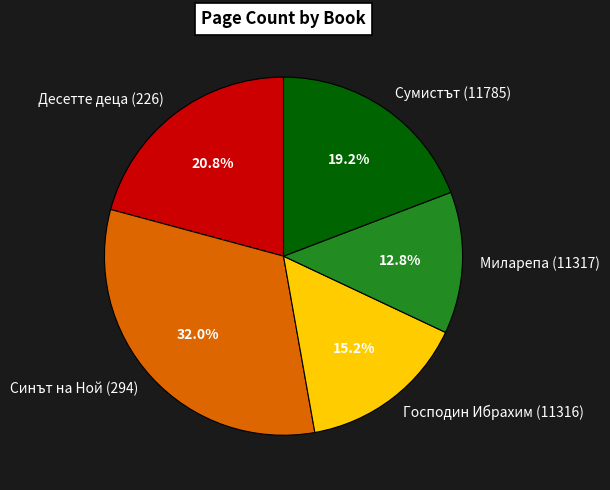

Count the number of slices in the pie.

5